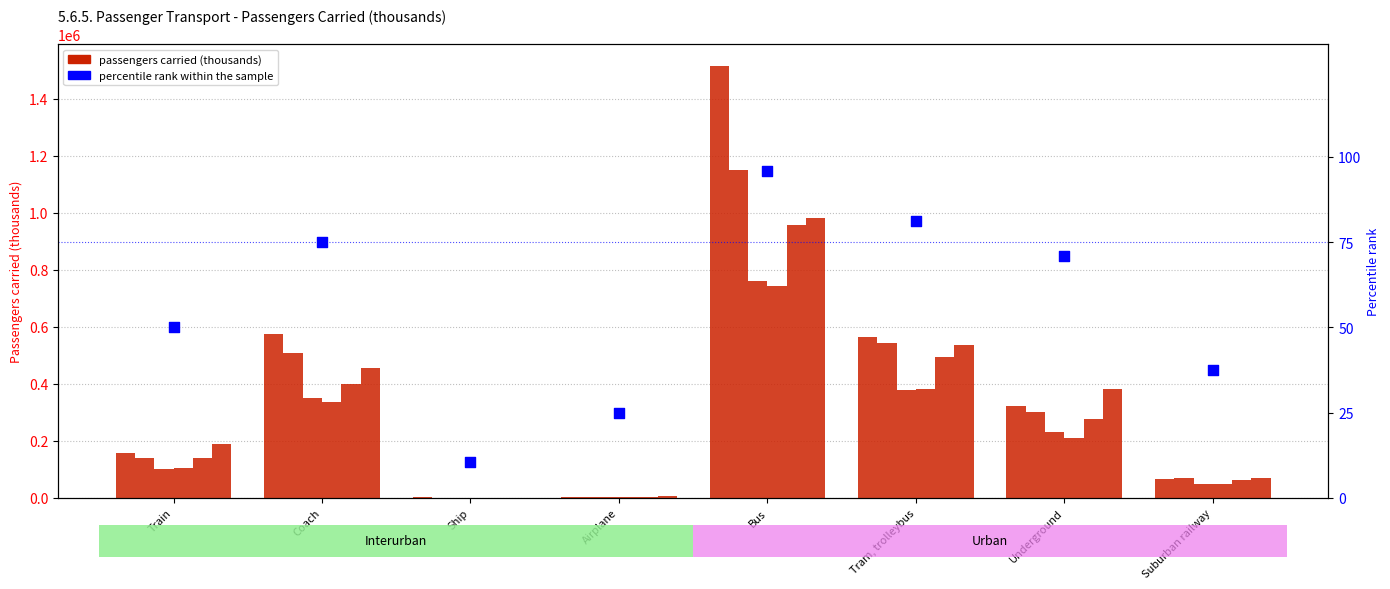

Which has a higher value, Airplane or Bus?

Bus